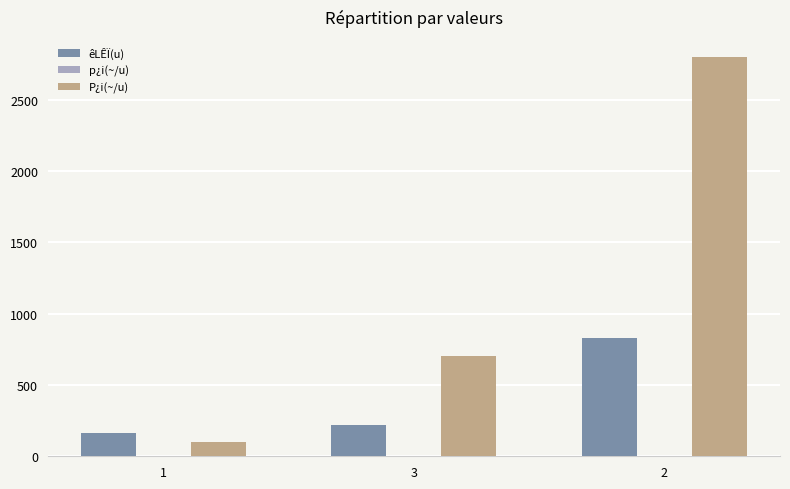

Which series has the largest total across all categories?

P¿i(~/u)